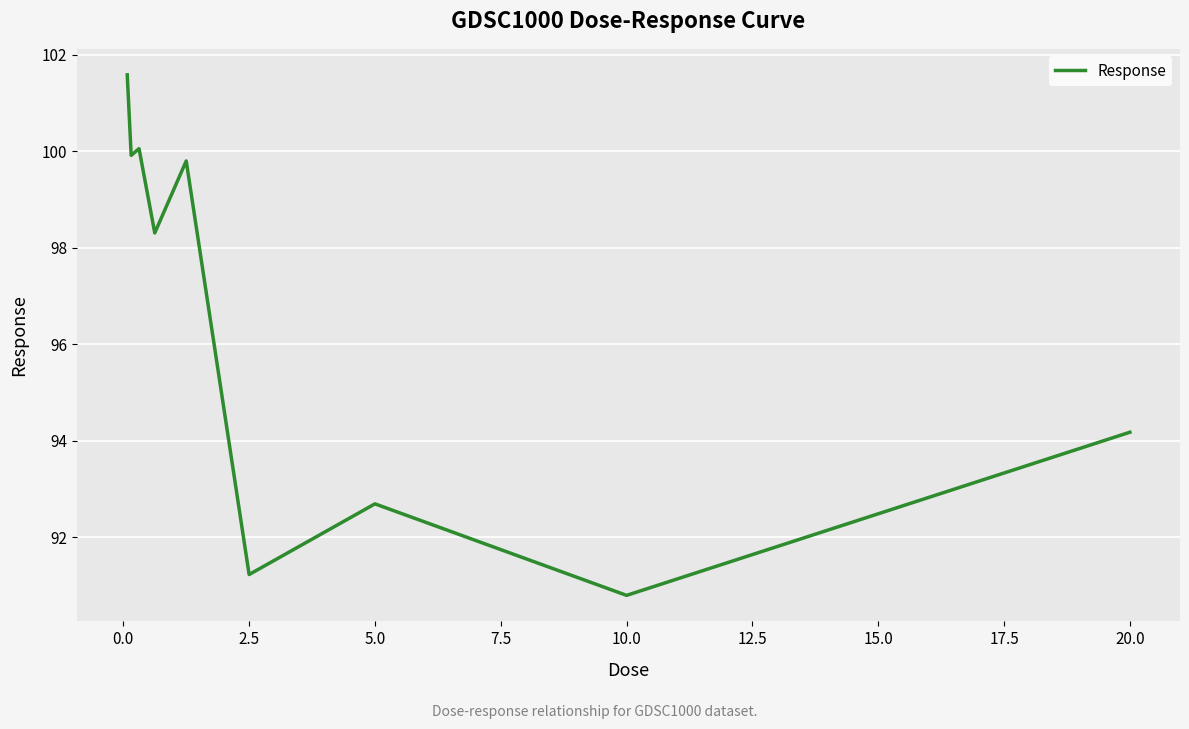

What is the maximum value shown in the chart?

101.6